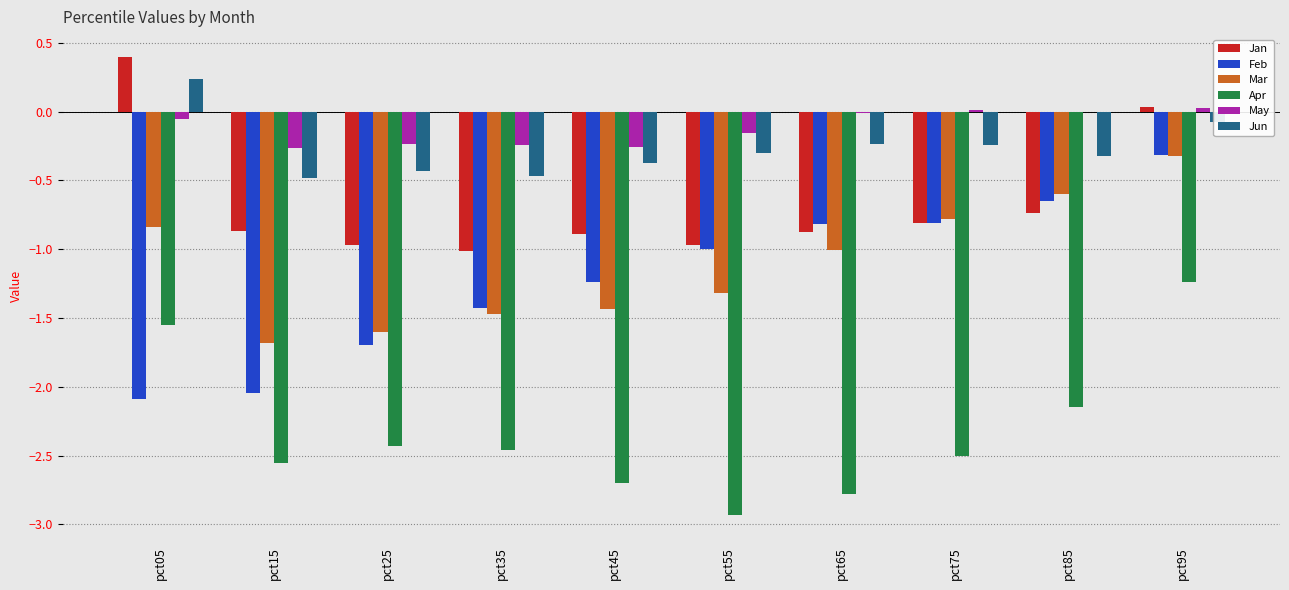

How many distinct data groups are displayed?

6